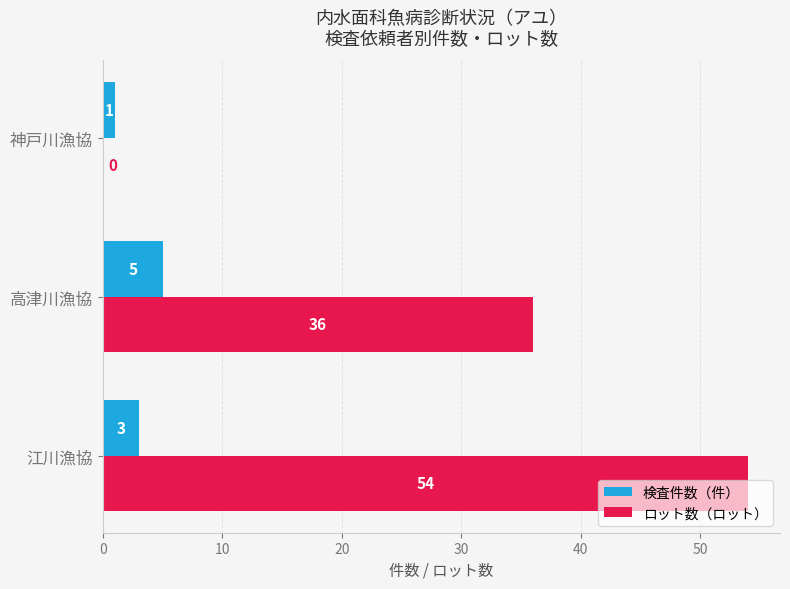

Which series changed the most between 江川漁協 and 神戸川漁協?

ロット数（ロット）